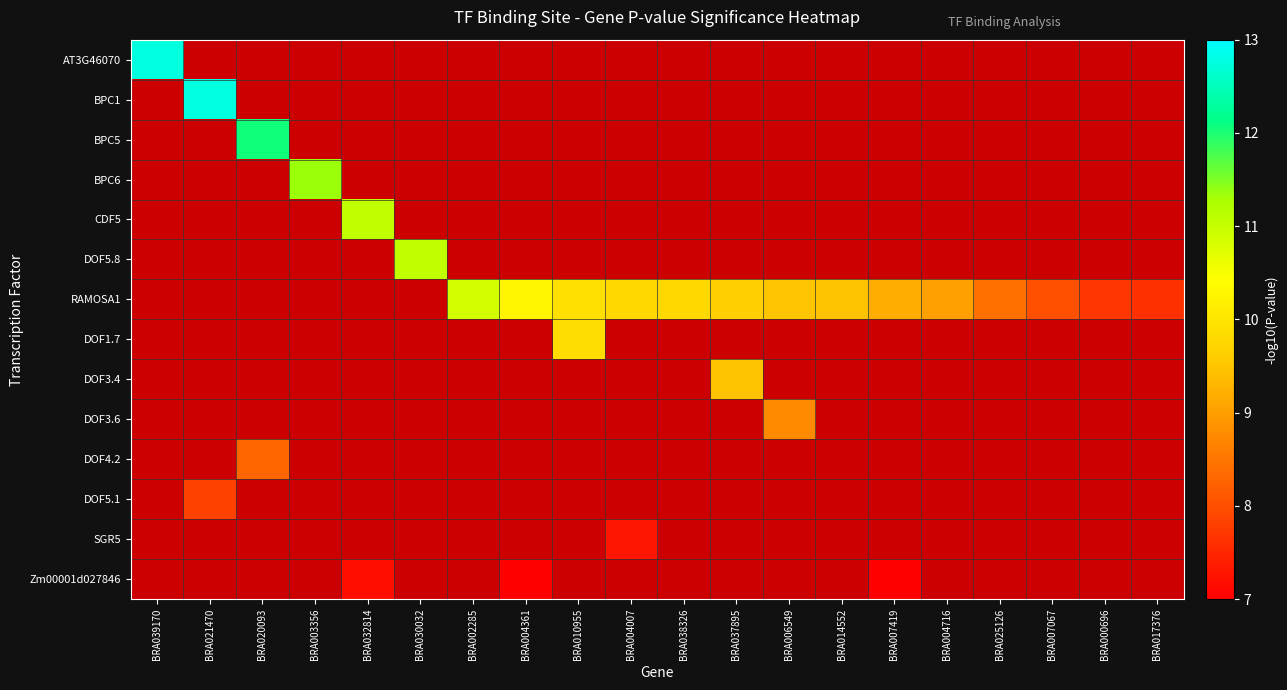

Which series has the largest range (max minus min)?

AT3G46070